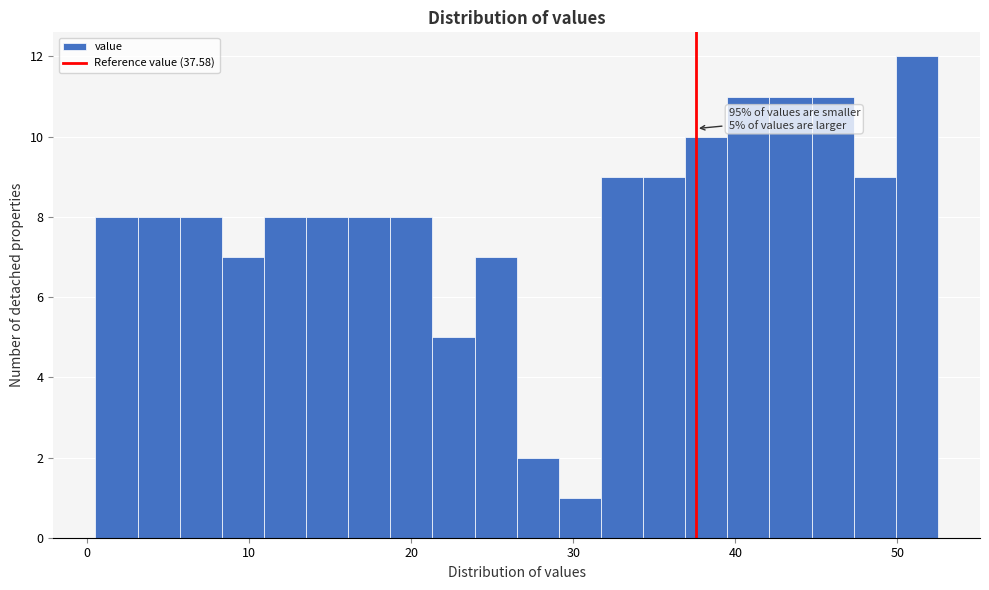

Read against the x-axis, roughly where is the centre of the tallest bar?

51